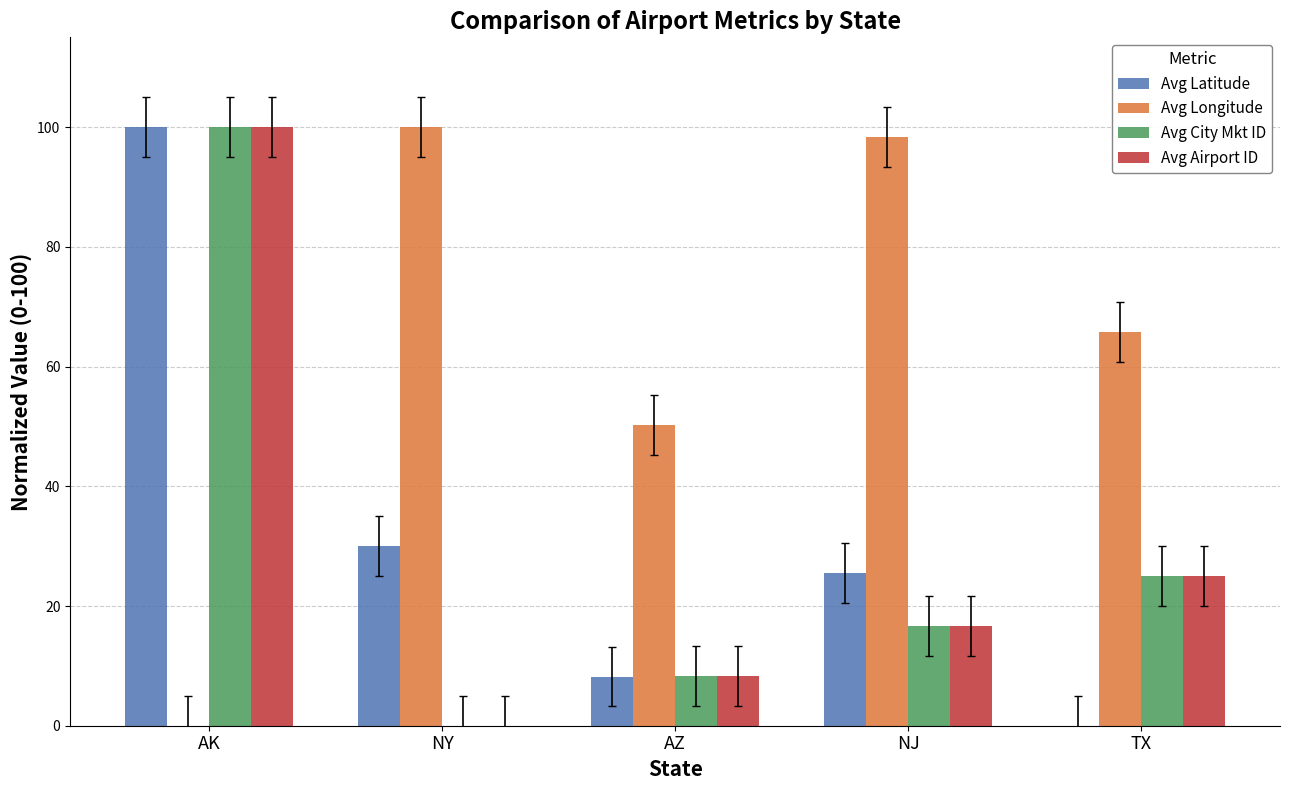

What are all the series names shown in the legend?

Avg Latitude, Avg Longitude, Avg City Mkt ID, Avg Airport ID